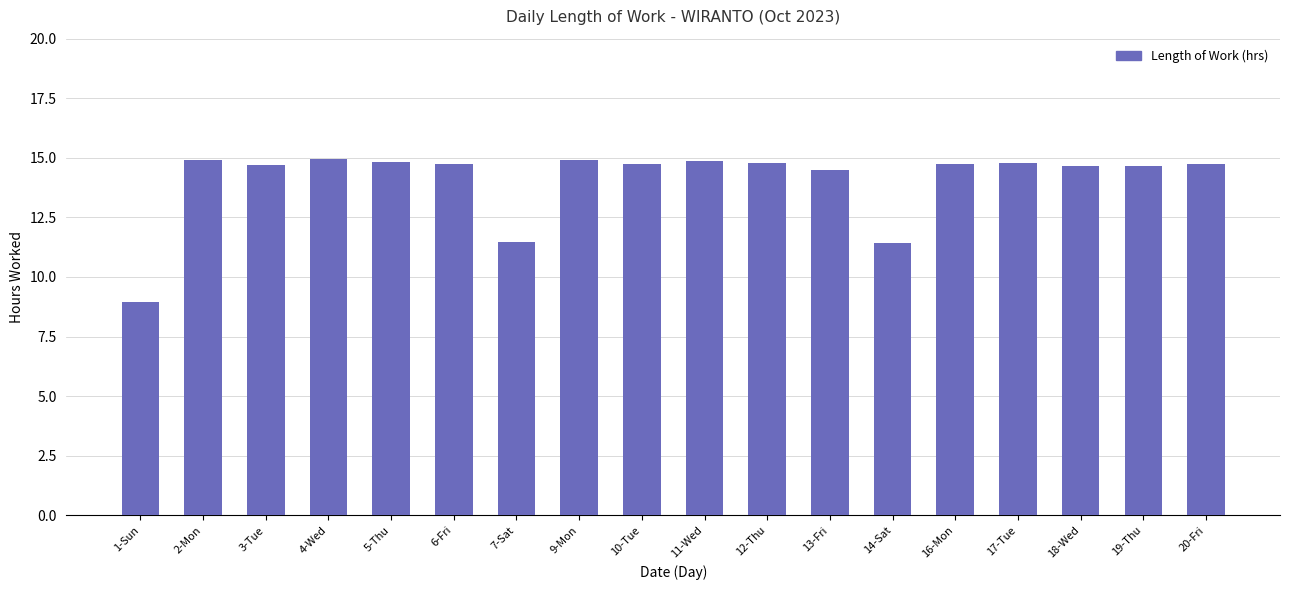

Approximately how many times larger is the value at 18-Wed compared to 5-Thu?

1.0